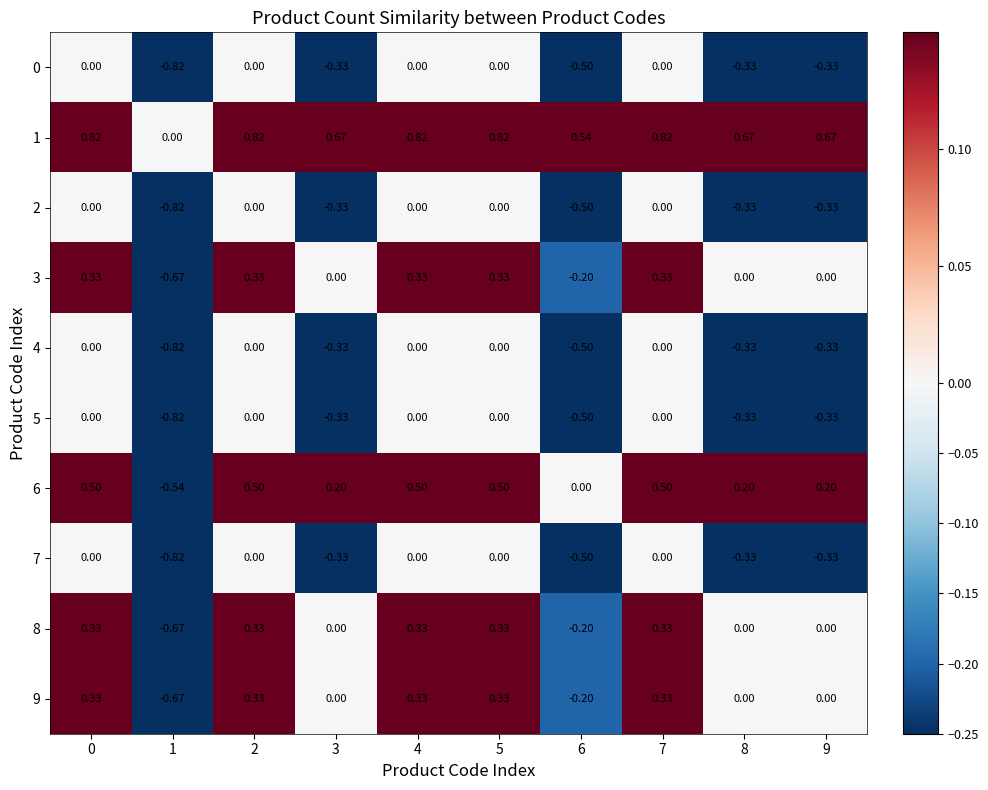

Is the value of 9 at 1 greater than the value of 8 at 9?

No